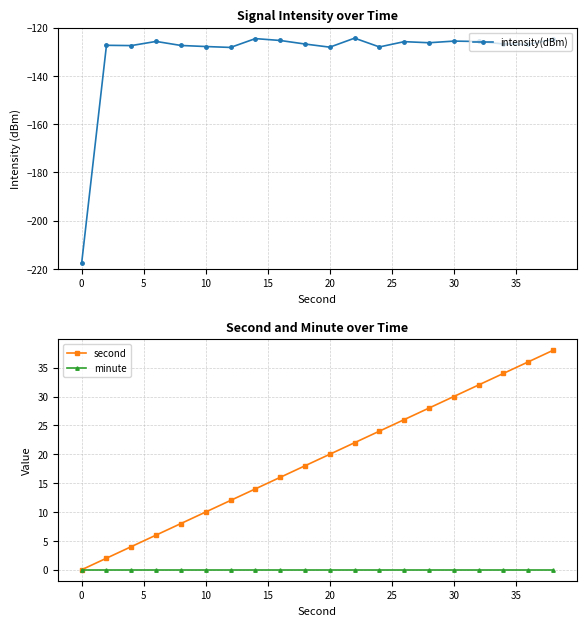

Is it true that intensity(dBm) equals -329.2 at 0?

False